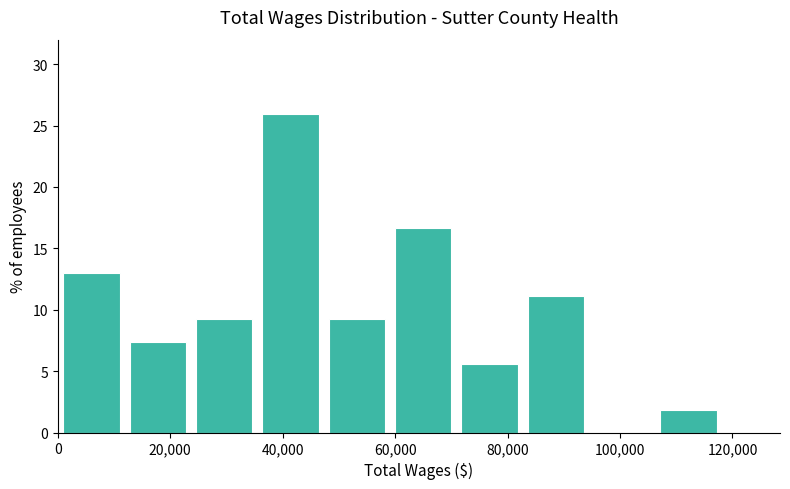

Reading left to right, list every bar in this chart as the range it spans on the x-axis followed by its height. Neither the bar edges nor the heights are printed on the chart, so give them approximately, as read against the axes.

2000 to 12000: 13.0
12000 to 24000: 7.5
24000 to 36000: 9.5
36000 to 48000: 26.0
48000 to 60000: 9.5
60000 to 72000: 16.5
72000 to 84000: 5.5
84000 to 96000: 11.0
96000 to 108000: 0
108000 to 118000: 2.0